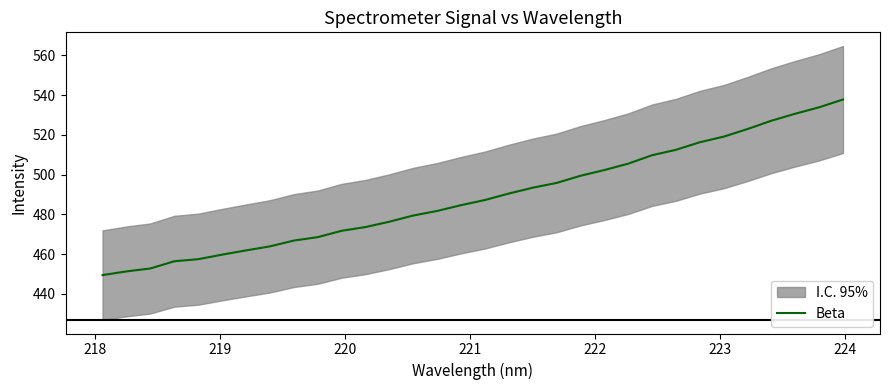

How many lines are shown in the chart?

1